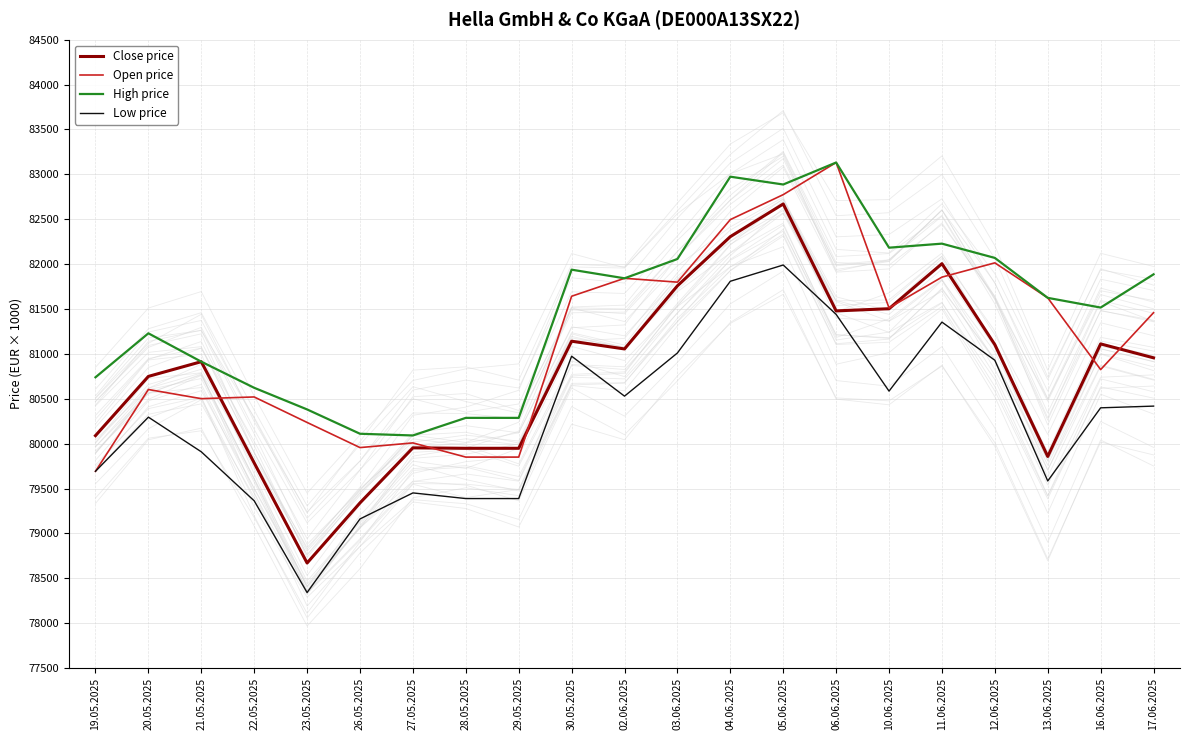

What is the difference between the highest and lowest values at 12.06.2025?

1140